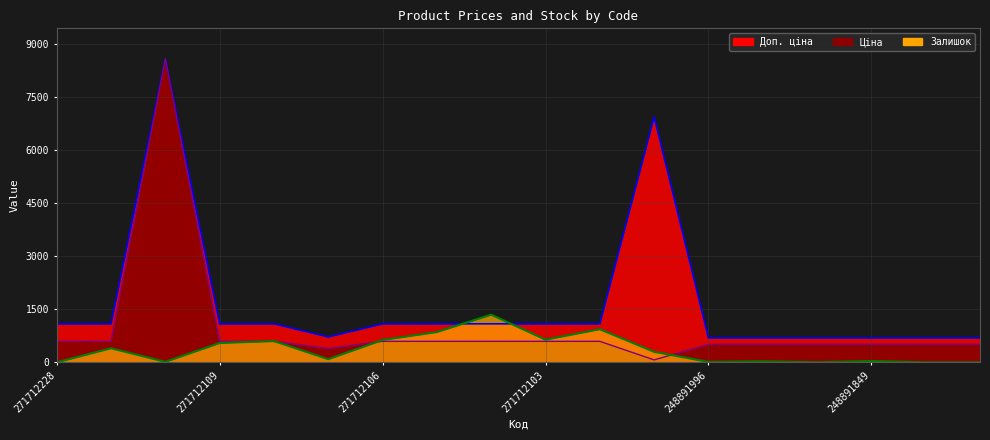

List the series in order of their overall mean, highest first.

Доп. ціна, Ціна, Залишок